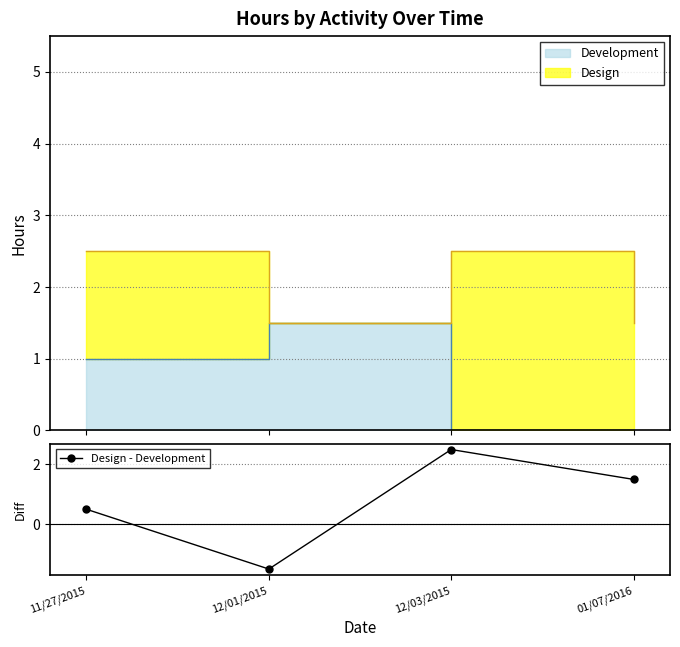

Does the chart have visible grid lines?

Yes